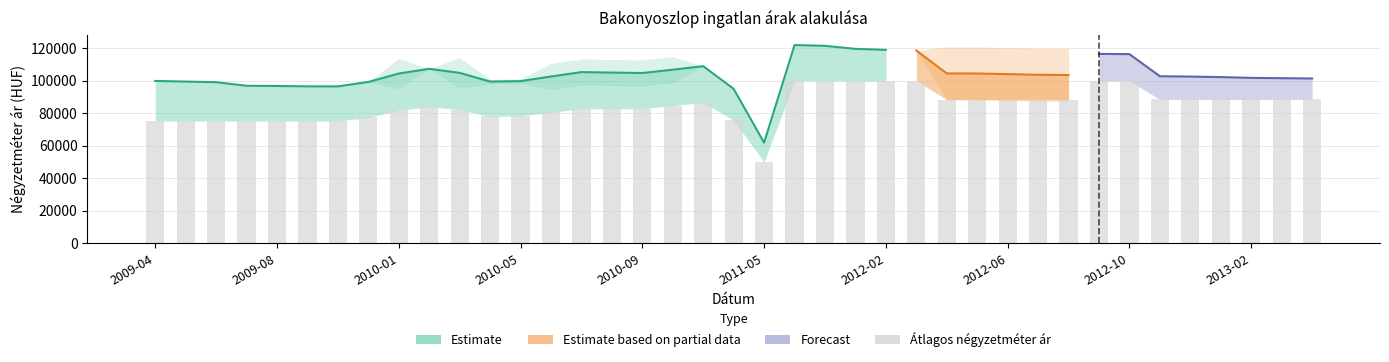

Is it true that Szórás alsó határ equals 118788 at 2012-08?

False